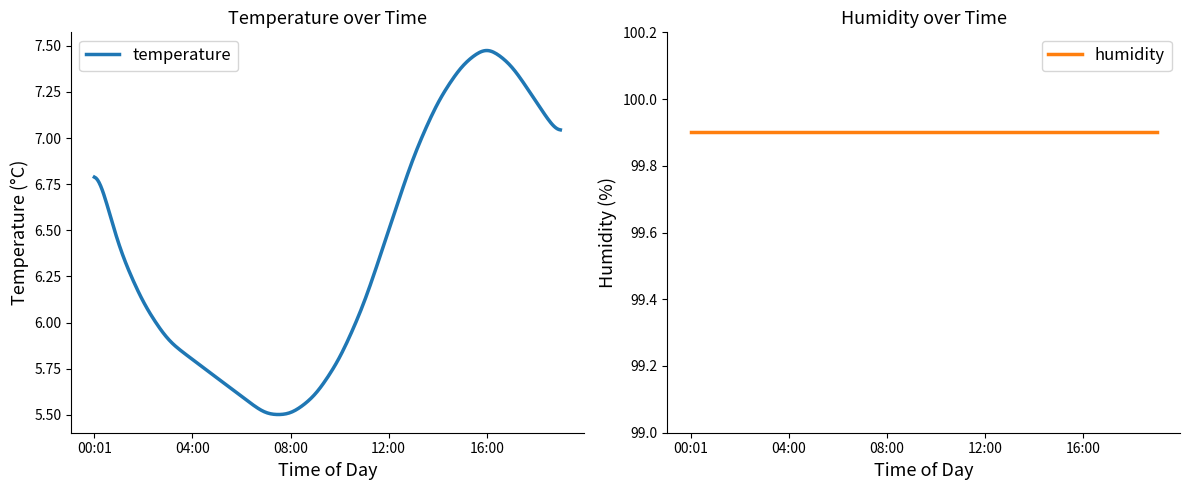

List the series in order of their peak value, lowest first.

temperature, humidity